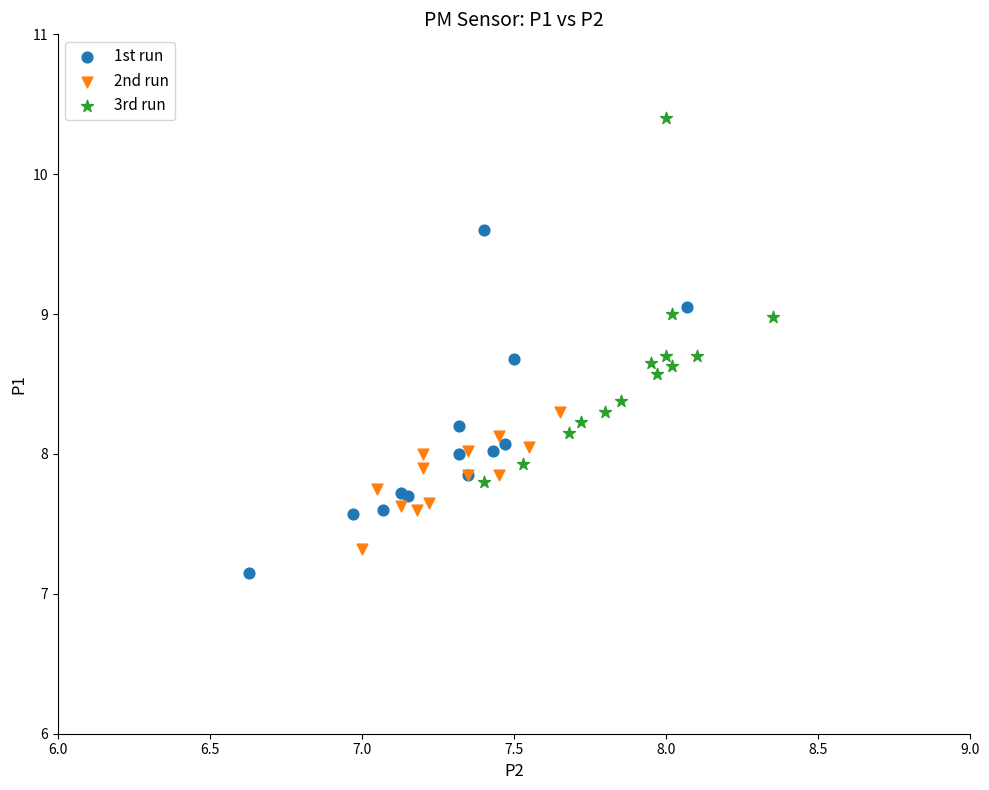

Which series contains the lowest Y value?

1st run